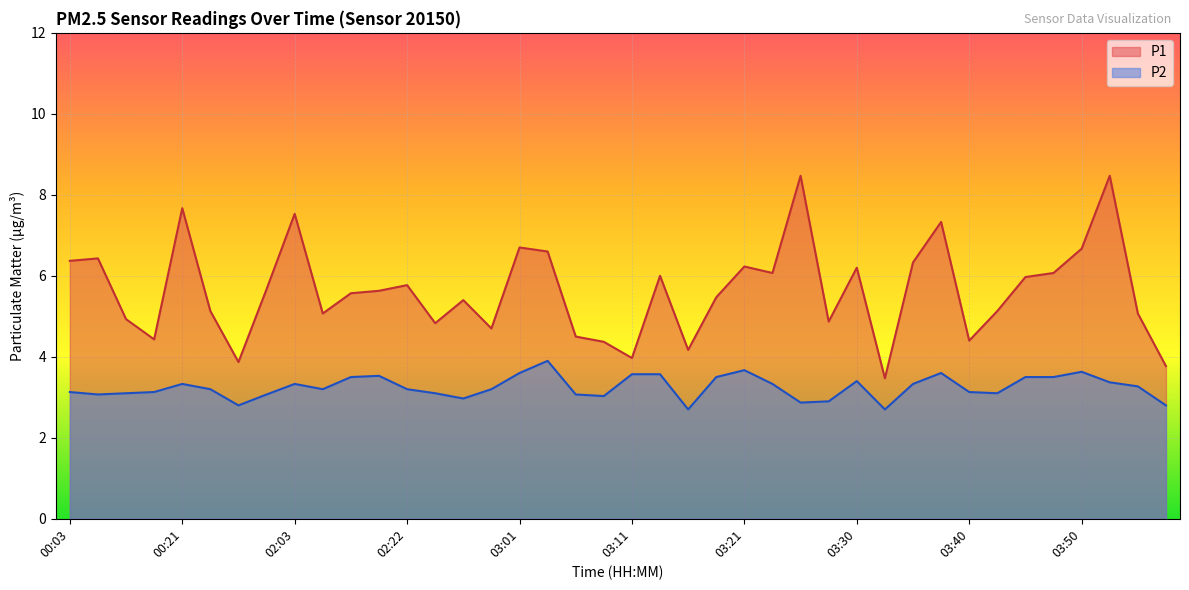

True or false: P2 and P1 cross at least once.

False